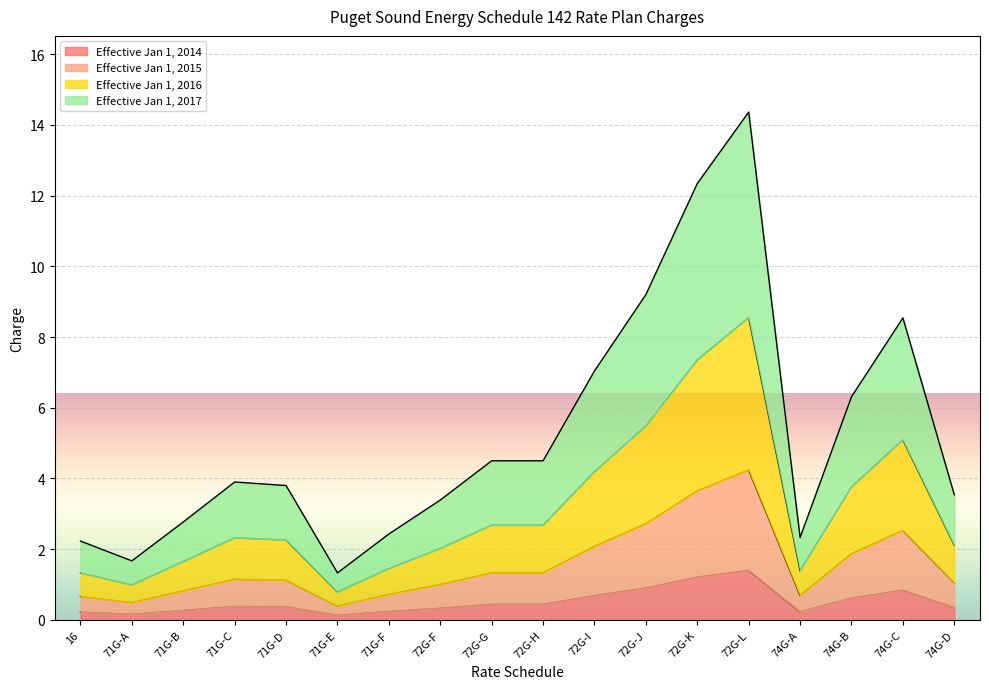

What are all the series names shown in the legend?

Effective Jan 1, 2014, Effective Jan 1, 2015, Effective Jan 1, 2016, Effective Jan 1, 2017